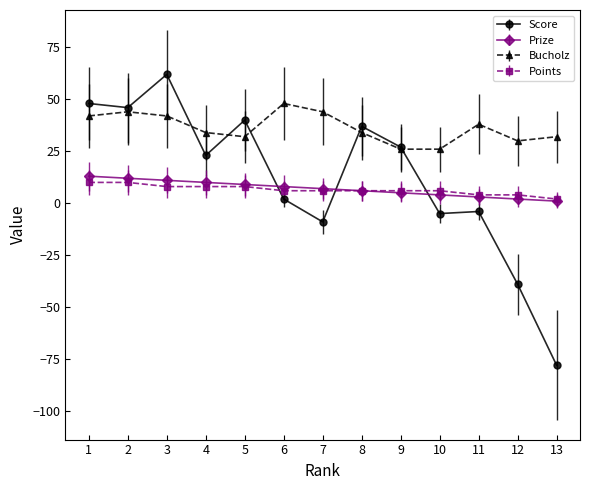

What is the maximum value for Score?

62